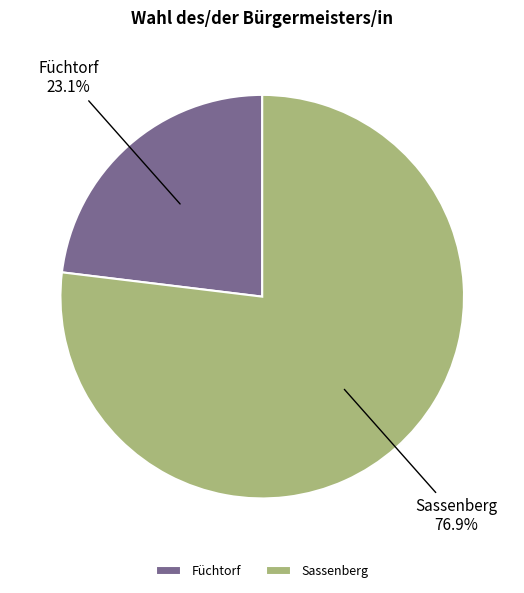

How many slices are in this pie chart?

2